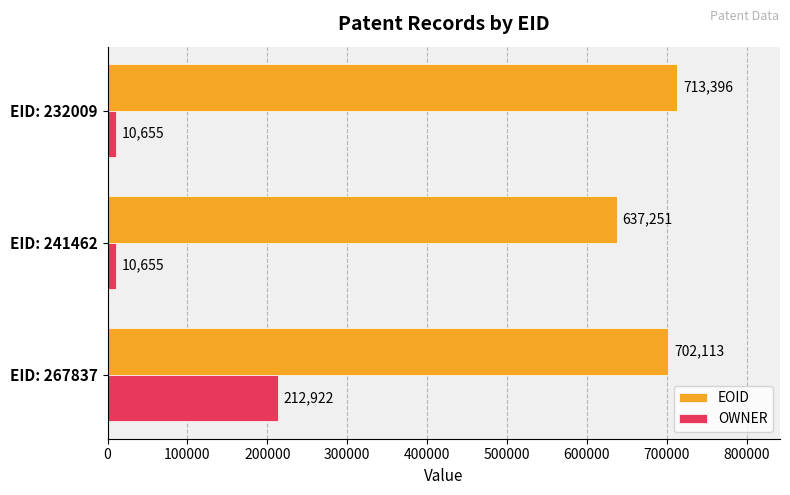

Which series has the widest spread of values?

OWNER